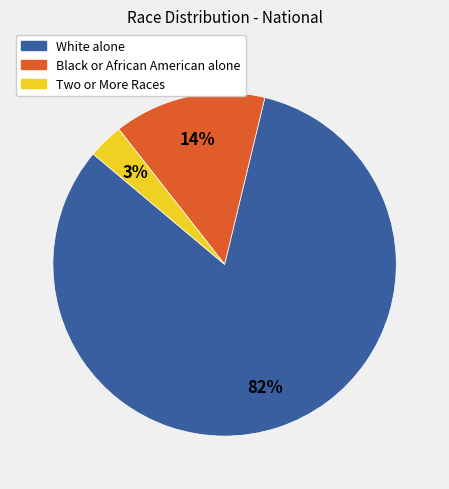

Combined, do Two or More Races and Black or African American alone account for over 50%?

No